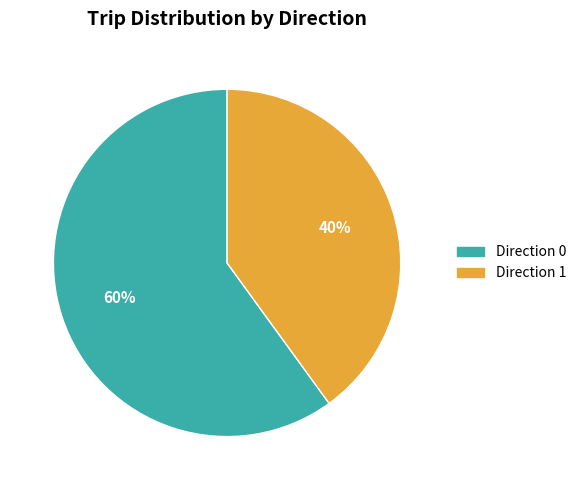

How many segments does this pie chart have?

2